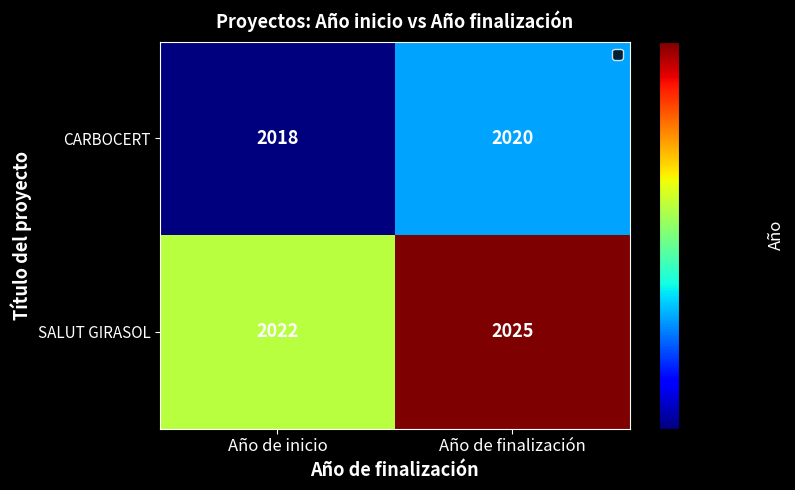

List the series in order of their overall mean, lowest first.

CARBOCERT, SALUT GIRASOL